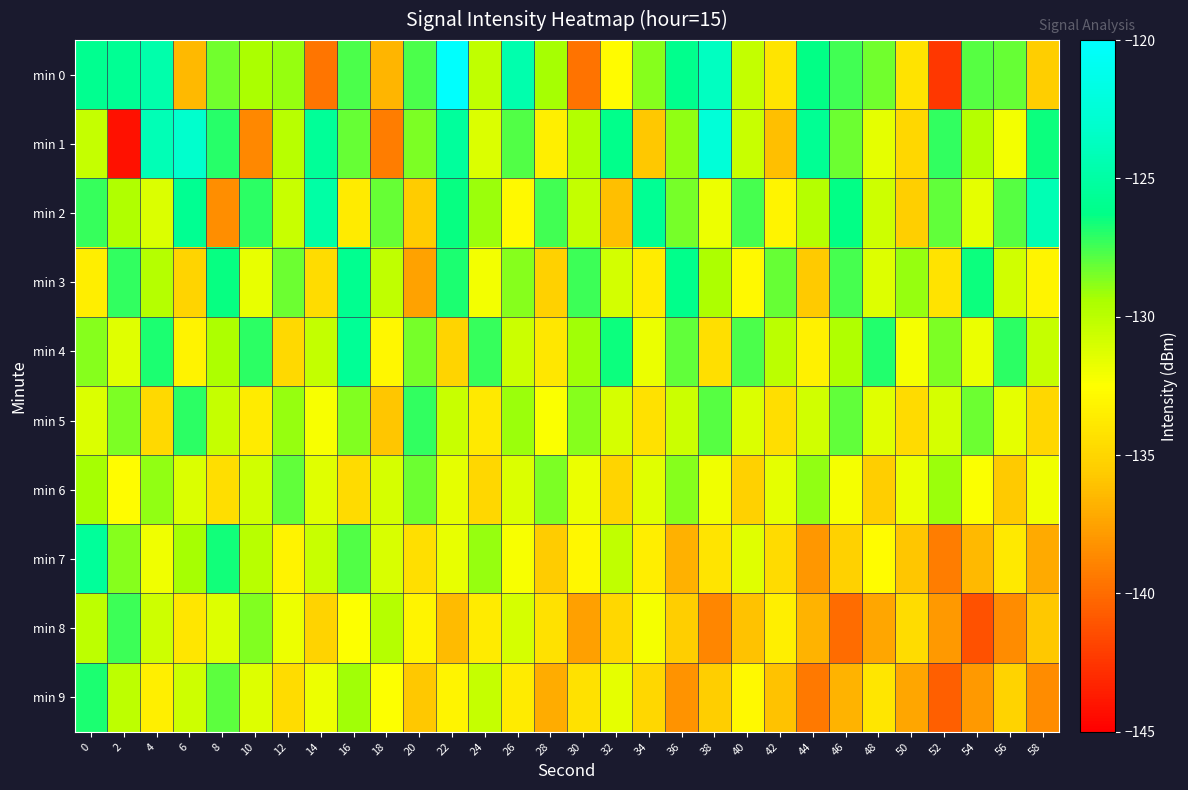

Rank the series at 34 from highest to lowest value.

min 2, min 0, min 6, min 4, min 8, min 7, min 3, min 5, min 9, min 1